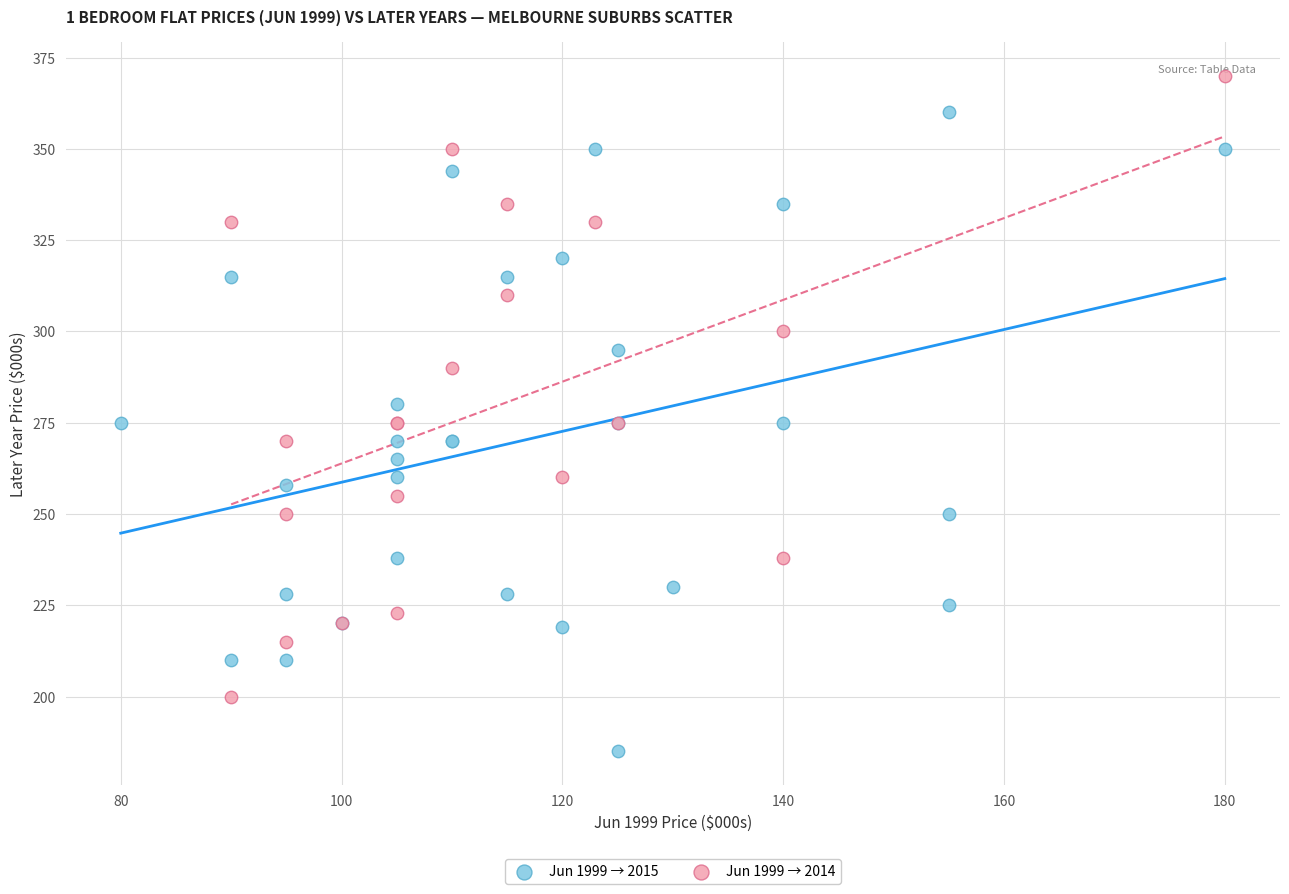

Which series contains the highest Y value?

Jun 1999 → 2014